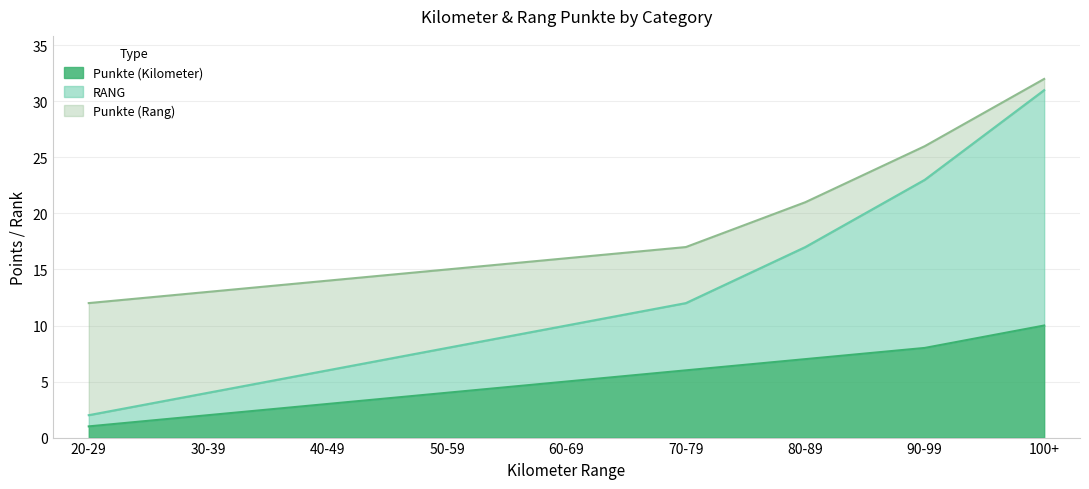

What is the spread (max minus min) of values at 20-29?

11